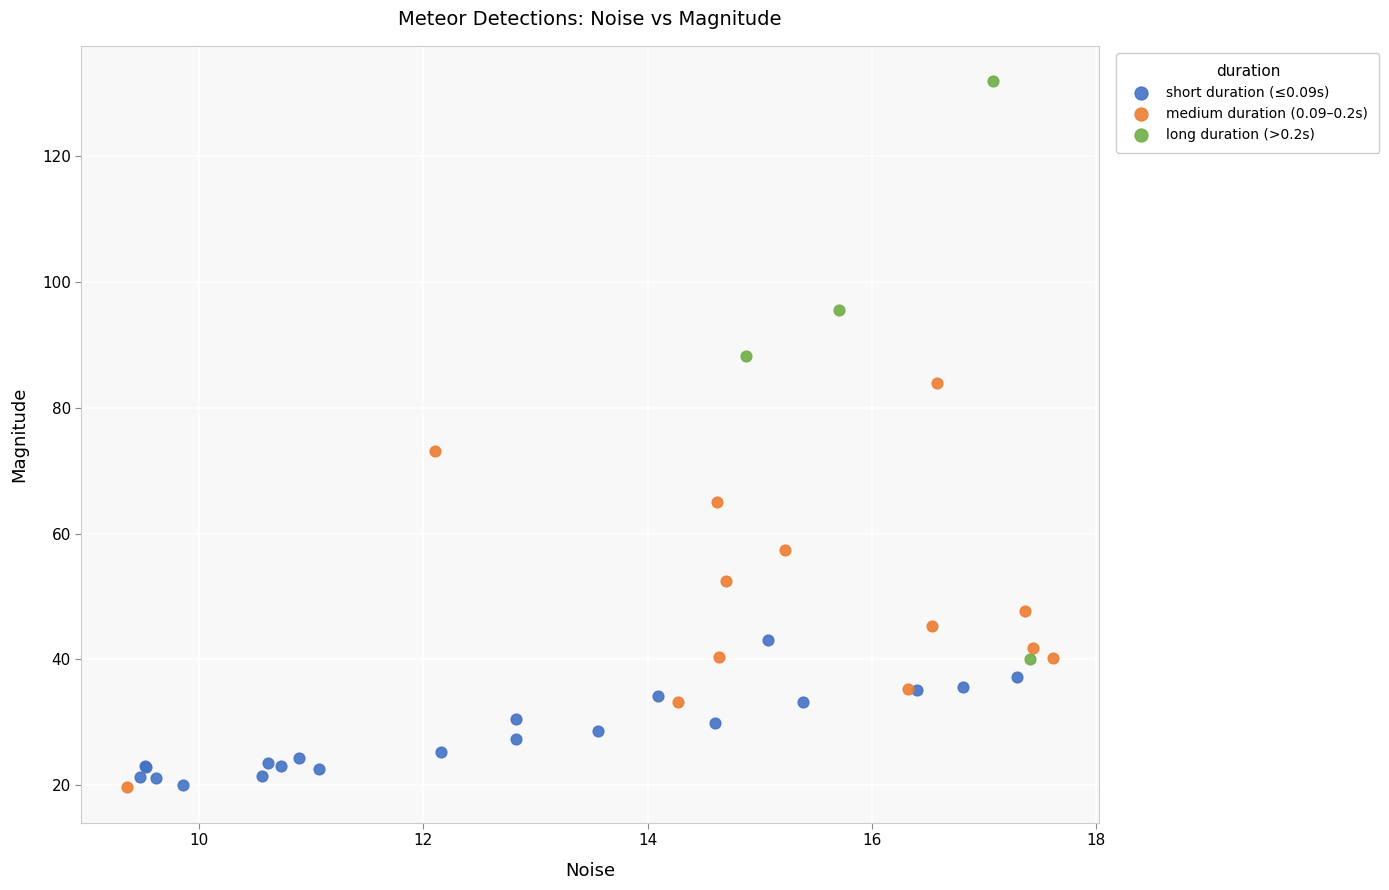

What are all the series names shown in the legend?

short duration (≤0.09s), medium duration (0.09–0.2s), long duration (>0.2s)